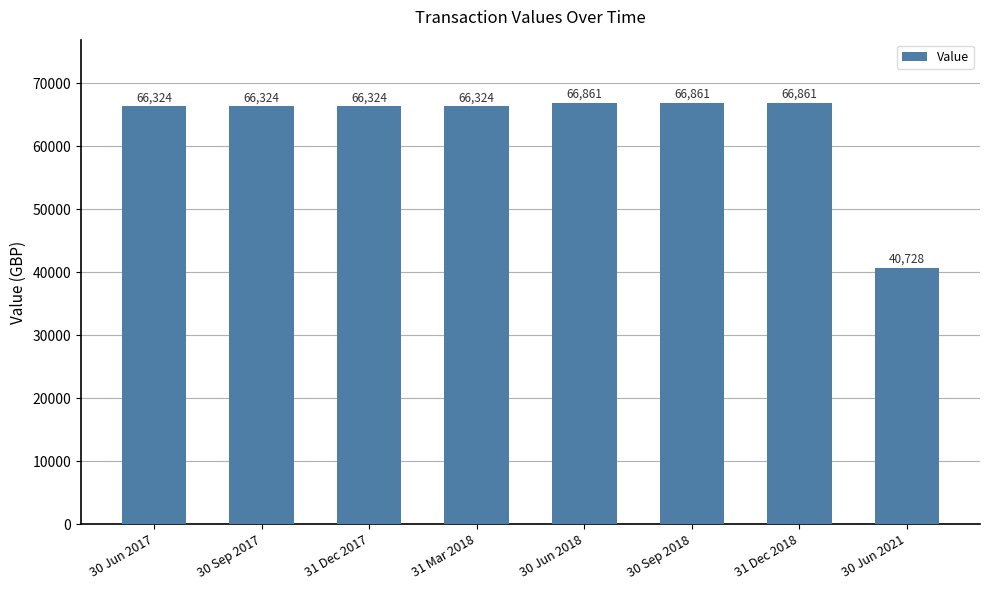

Between 30 Jun 2021 and 31 Mar 2018, which is larger?

31 Mar 2018